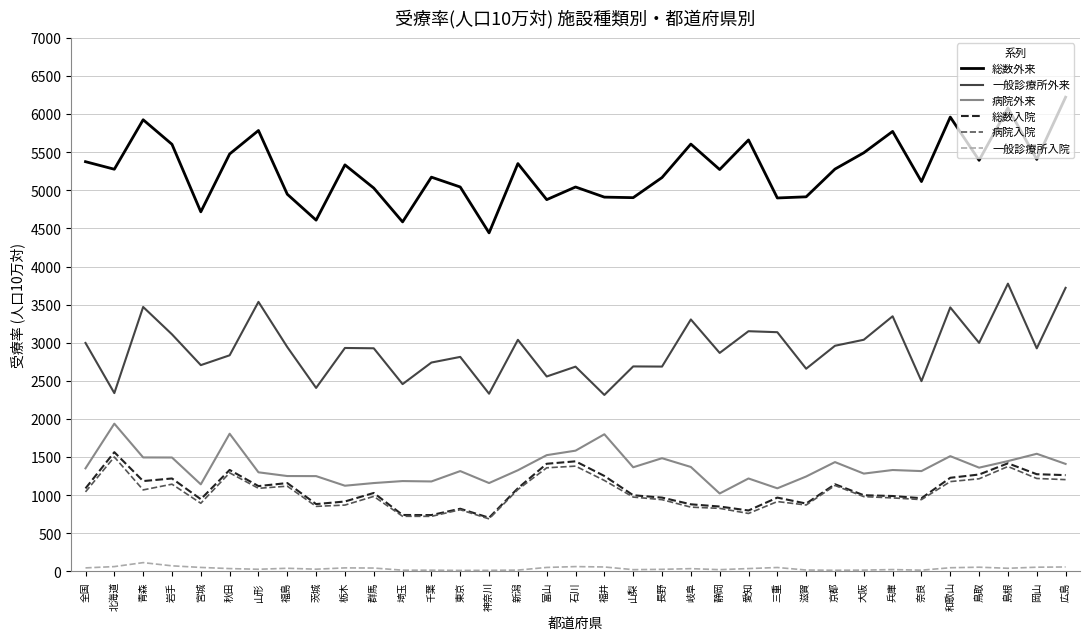

Which series changed the most between 東京 and 島根?

総数外来